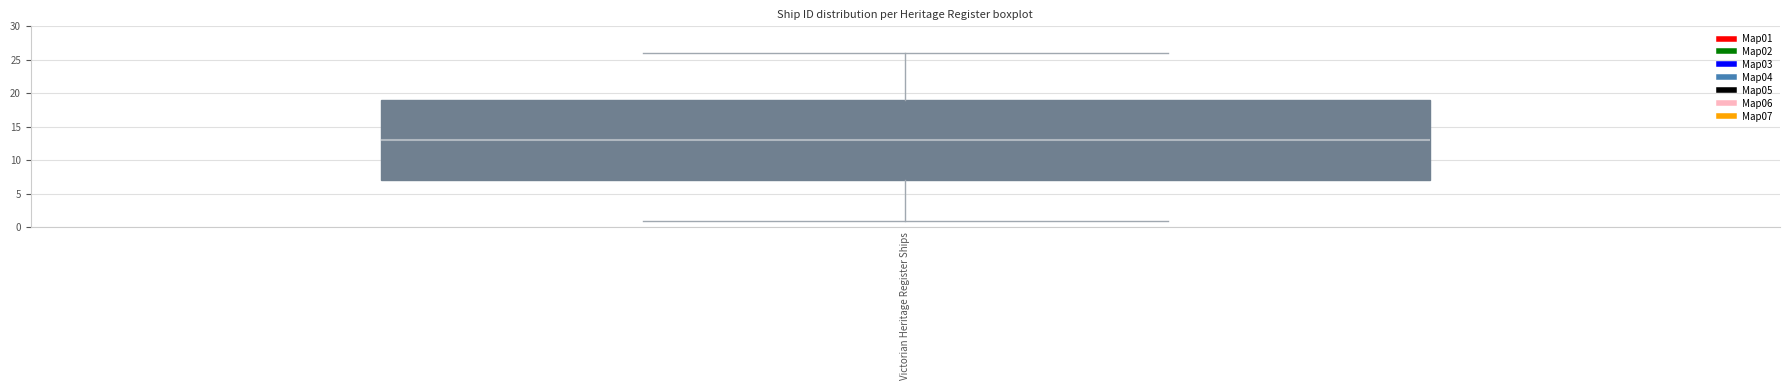

Transcribe this box plot: give where the median line is, the range the box spans, and where the two whiskers end, as read against the y-axis. The values are not printed on the chart, so give them approximately, as read against the axis.

median 13, box 7 to 19, whiskers 1 to 26